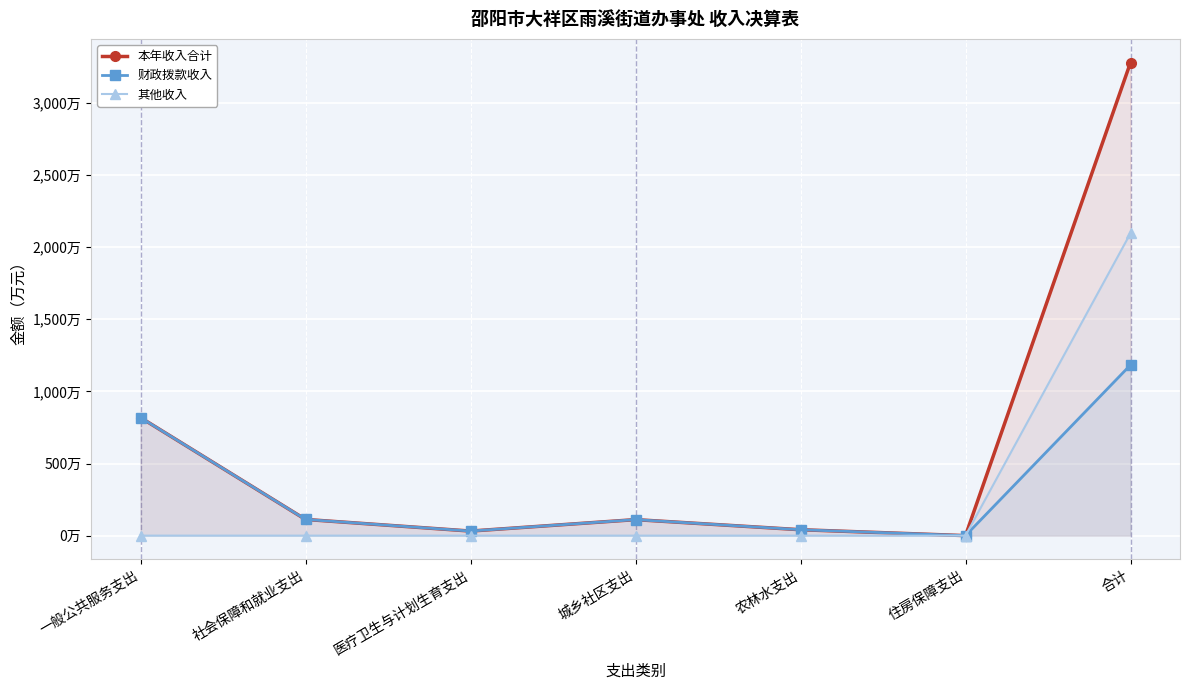

Between 合计 and 农林水支出, which is larger?

合计